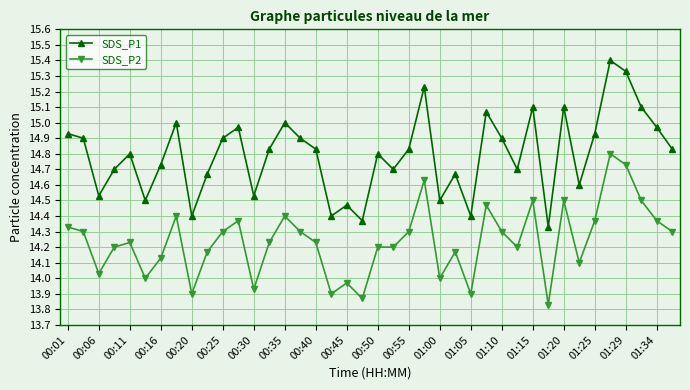

Which series has the largest total across all categories?

SDS_P1